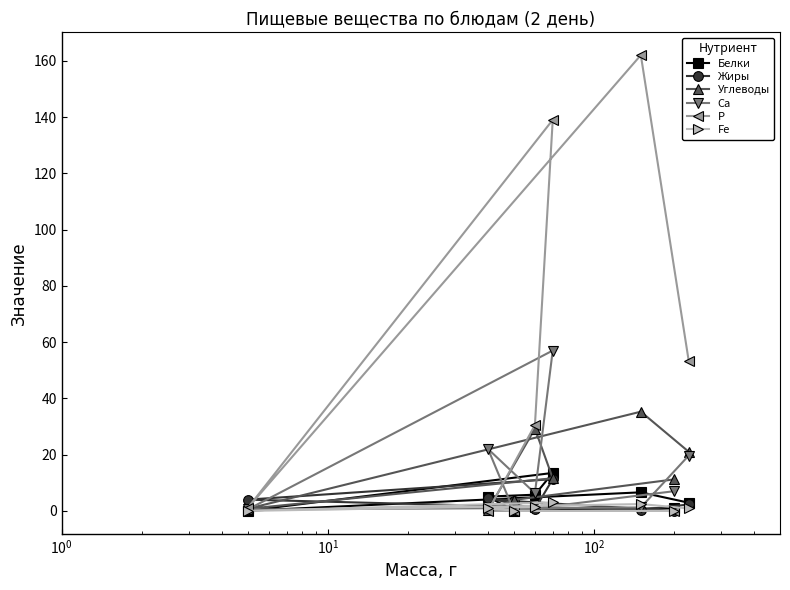

Is this an area chart (filled region under the line)?

No